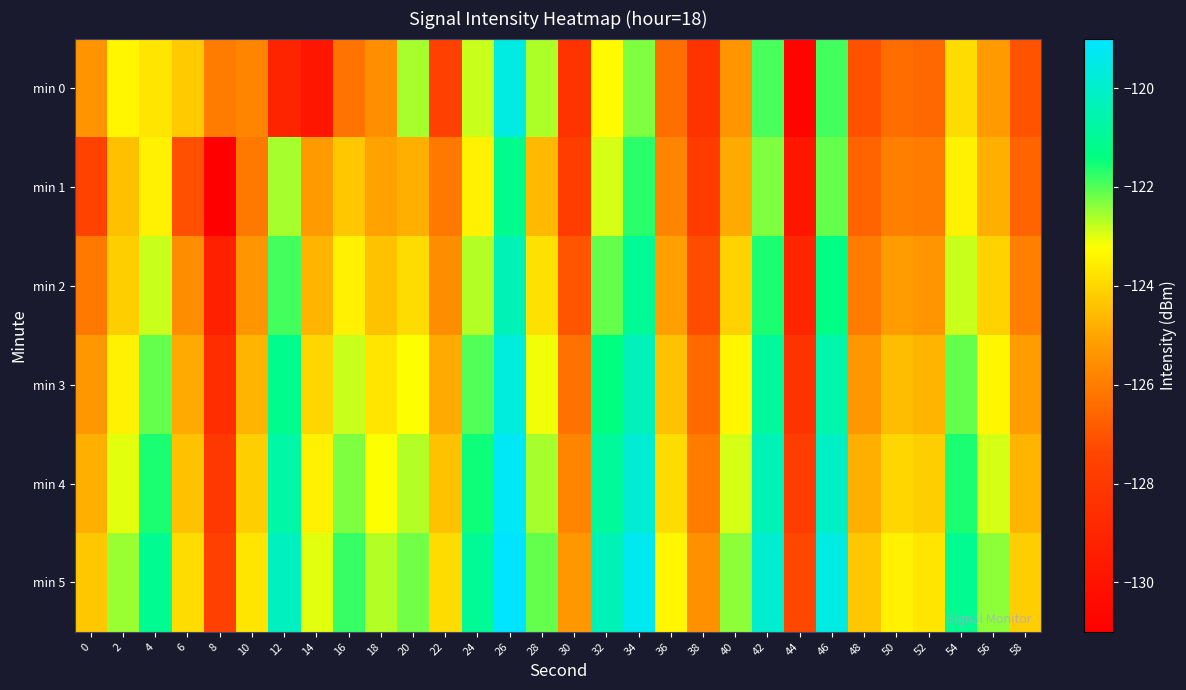

Between 4 and 36, which series saw the biggest shift?

min 0